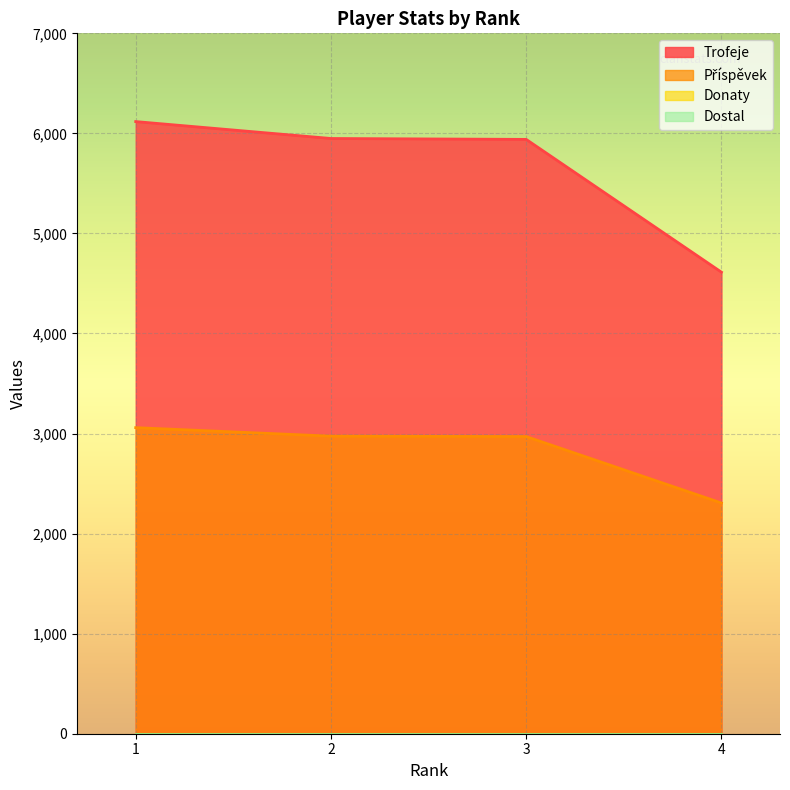

Which series has the widest spread of values?

Trofeje